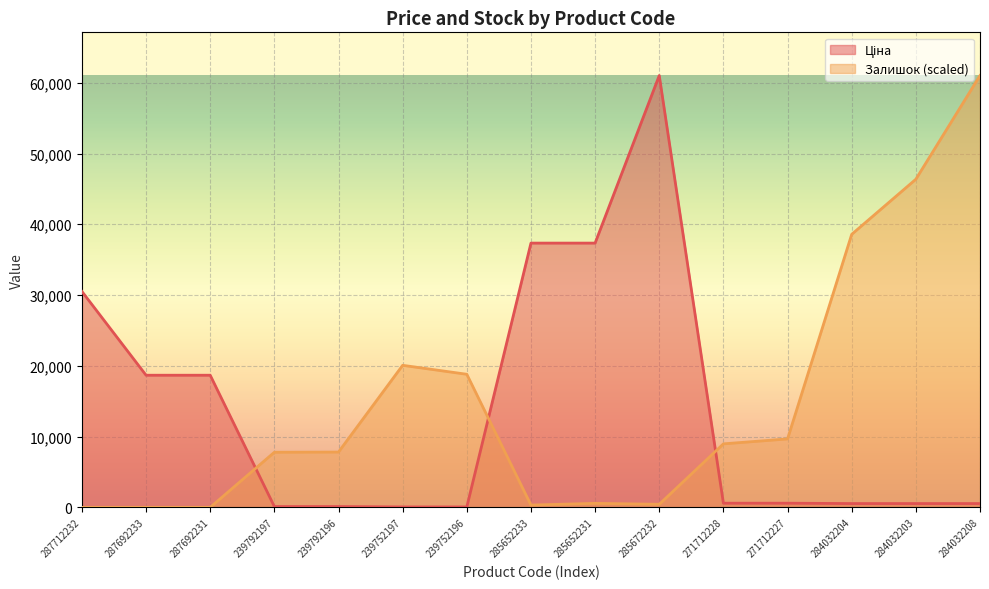

Is it true that Залишок equals 7786.4 at 239792197?

True